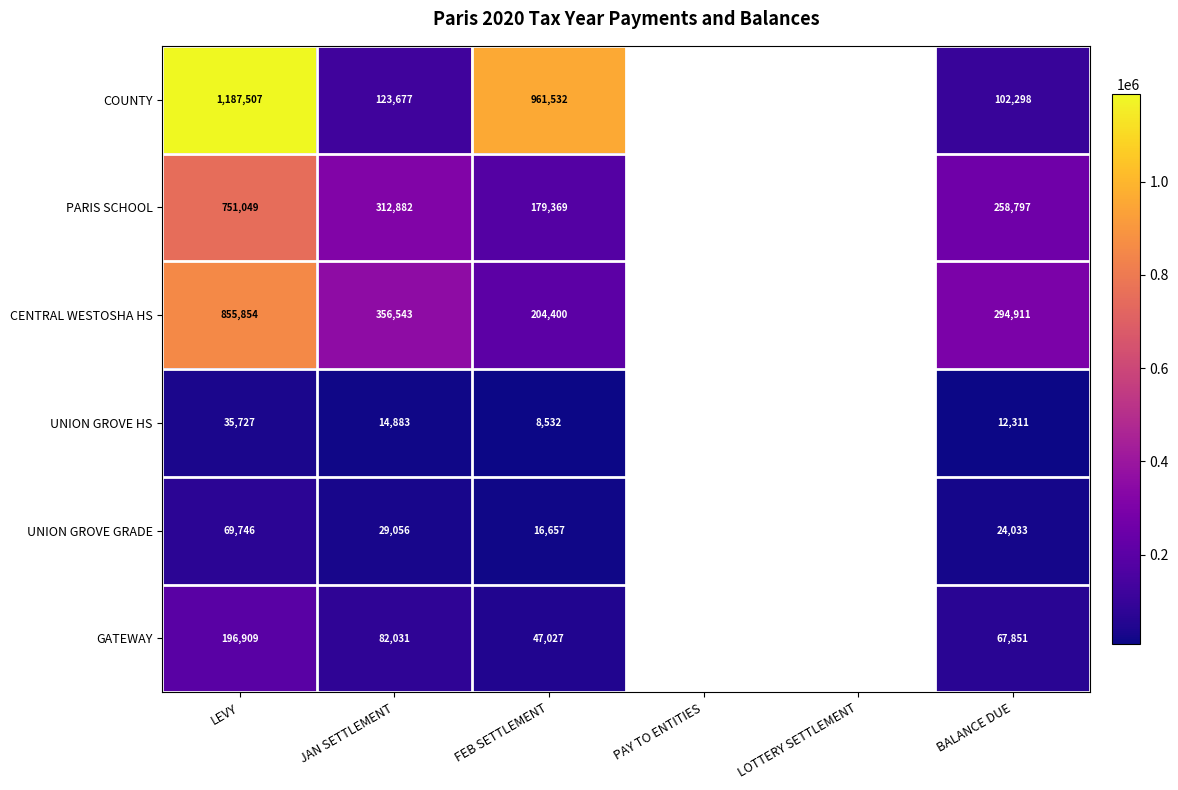

At how many categories does at least one series exceed 939320?

2